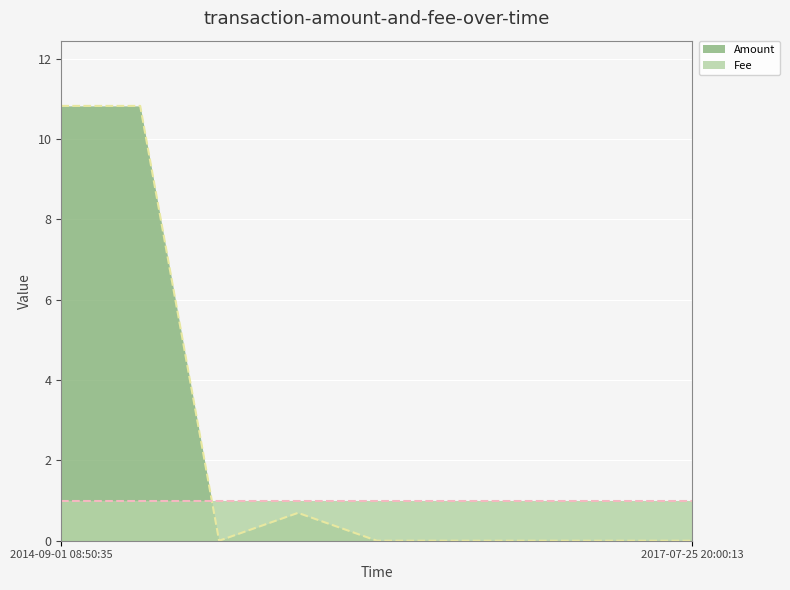

What is the label of the 3rd point from the left?

2017-07-19 20:18:54